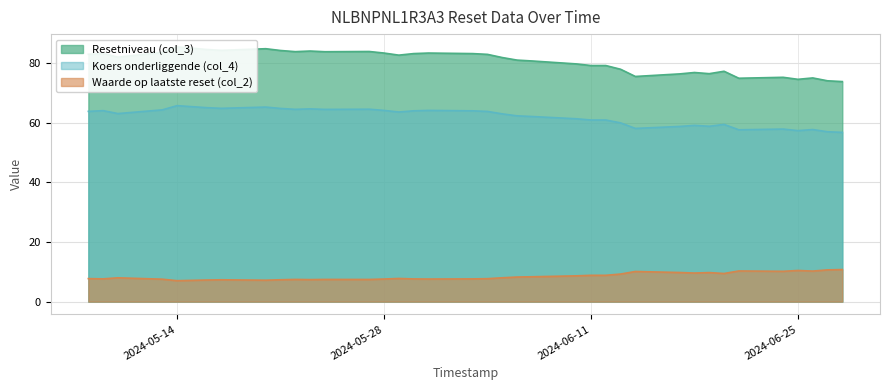

What is the average value of the Waarde op laatste reset (col_2) series?

8.5